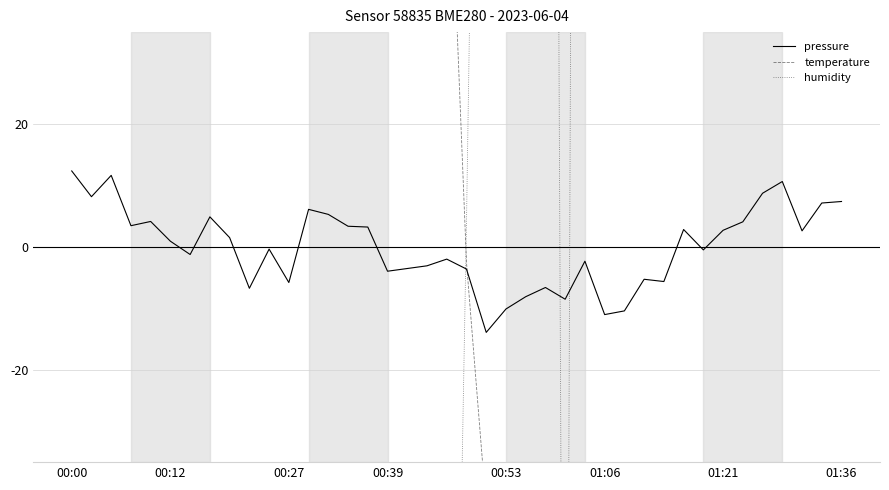

List the series in order of their overall mean, highest first.

pressure, humidity, temperature